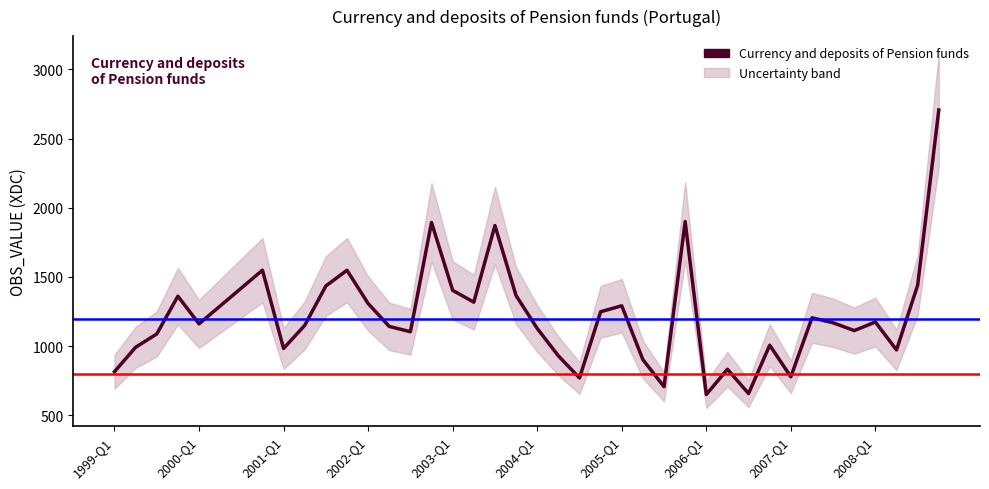

What is the difference between the second highest and second lowest values?

1243.0